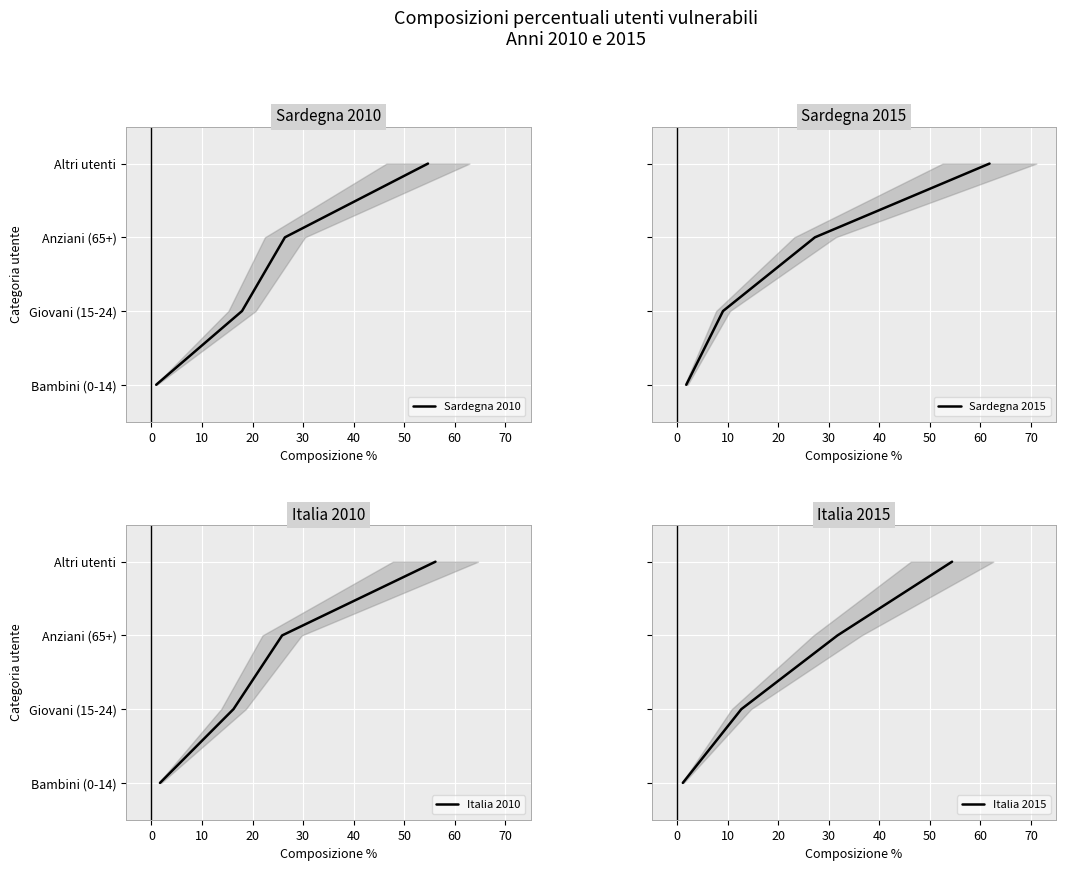

At 0, list the series in order from smallest to largest.

Sardegna 2010, Sardegna 2015, Italia 2010, Italia 2015